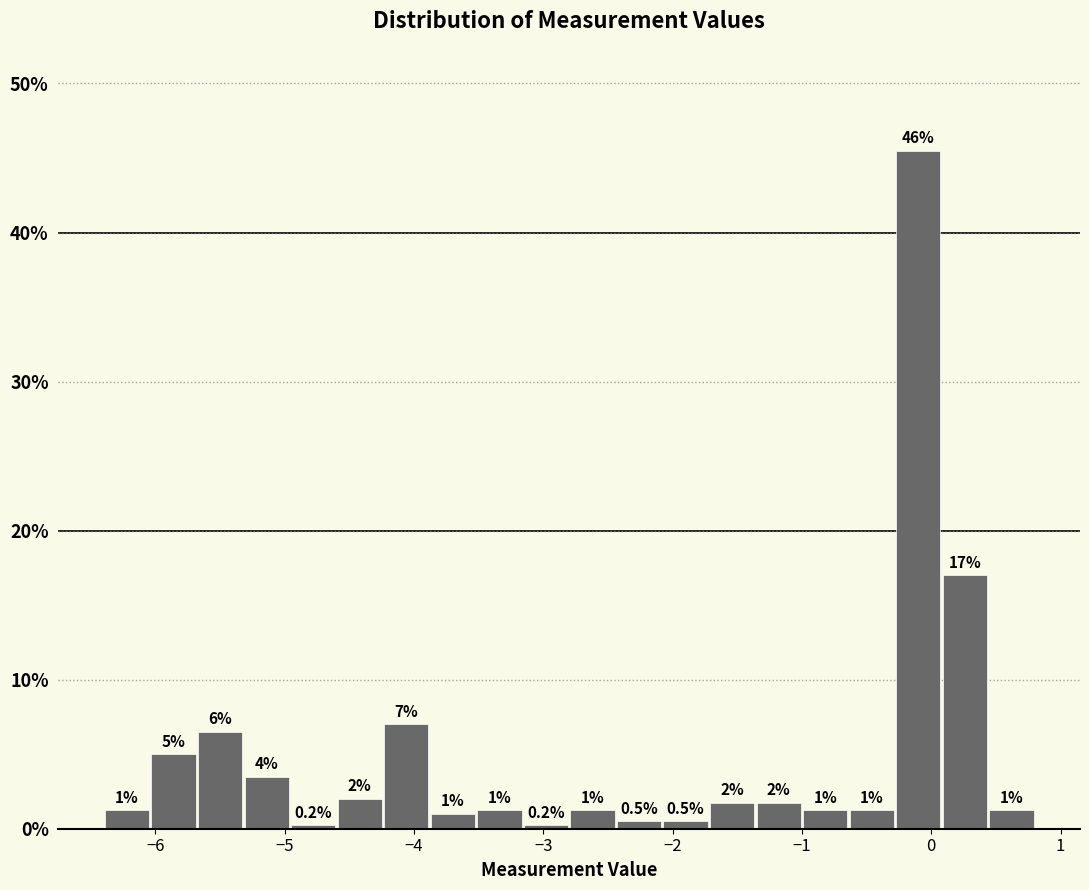

Around what value on the x-axis is the tallest bar? Give the approximate position of its centre, as read against the axis.

-0.1